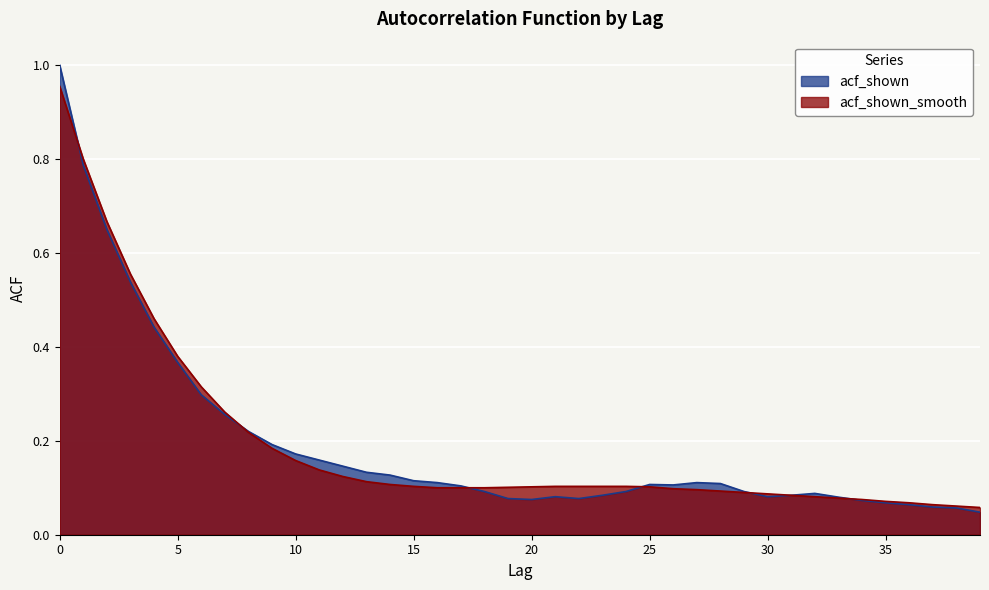

Where is acf_shown_smooth nearest to the value 0?

39